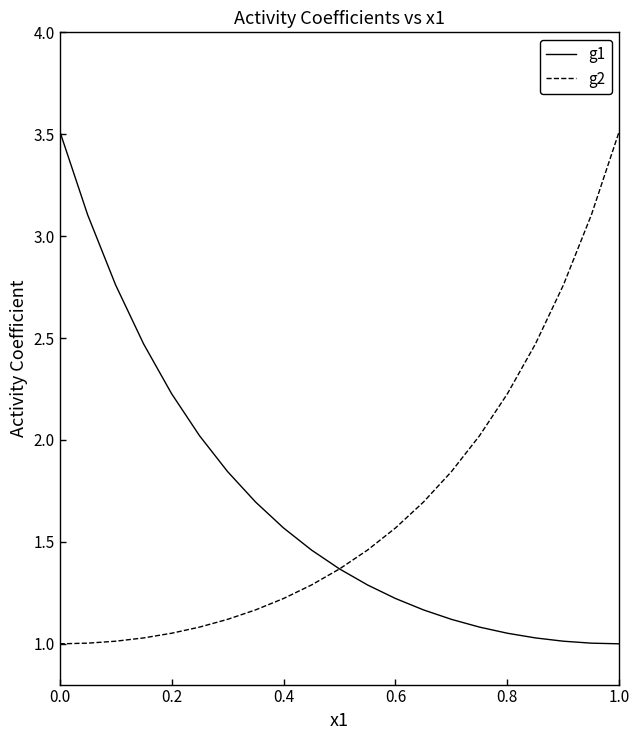

What is the smallest value displayed?

1.0